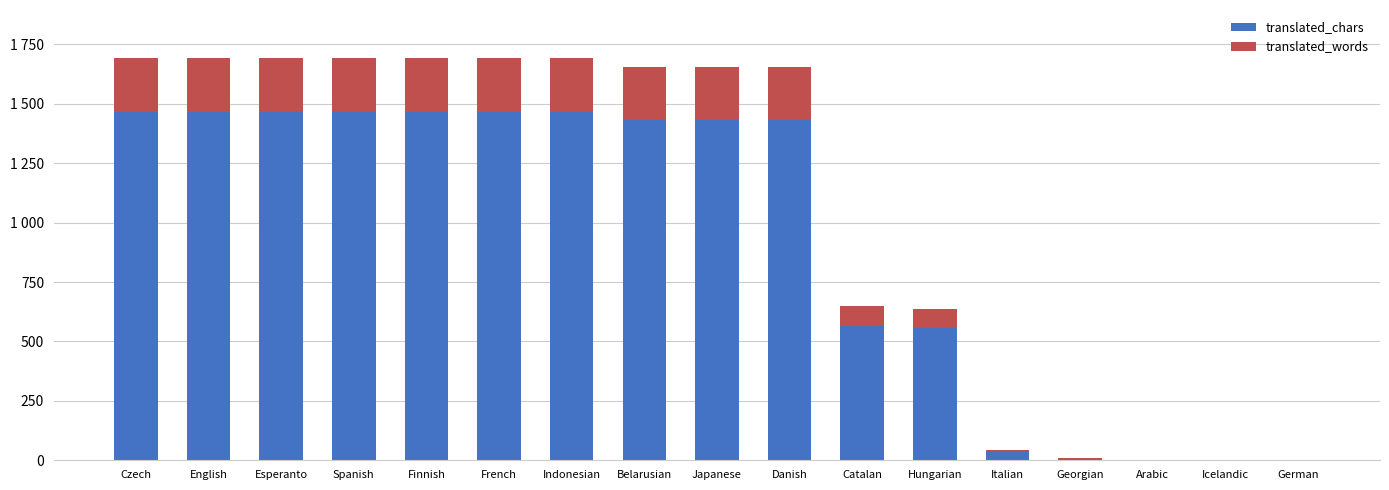

What are all the series names shown in the legend?

translated_chars, translated_words